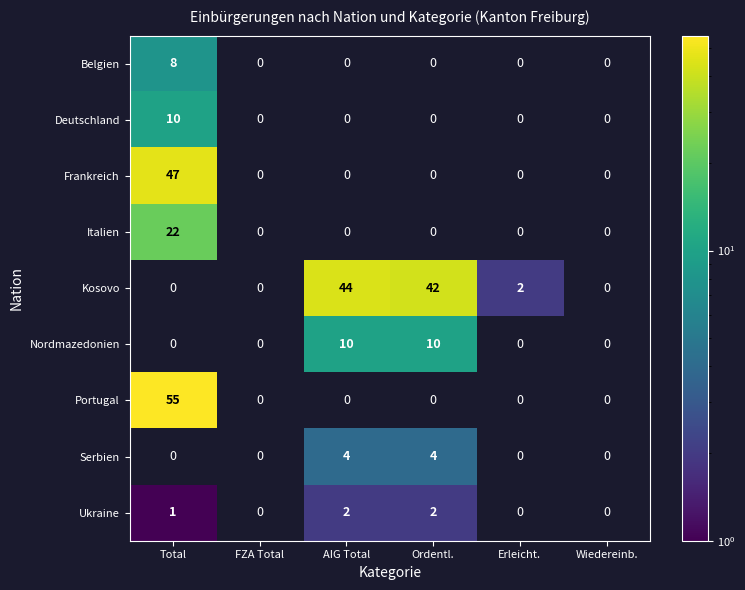

Which label corresponds to the smallest value in the chart?

Total